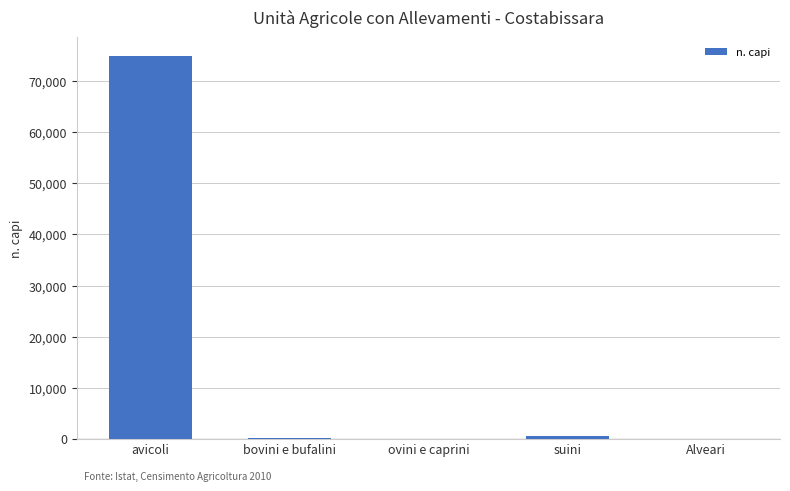

Approximately how many times larger is the value at avicoli compared to suini?

158.2